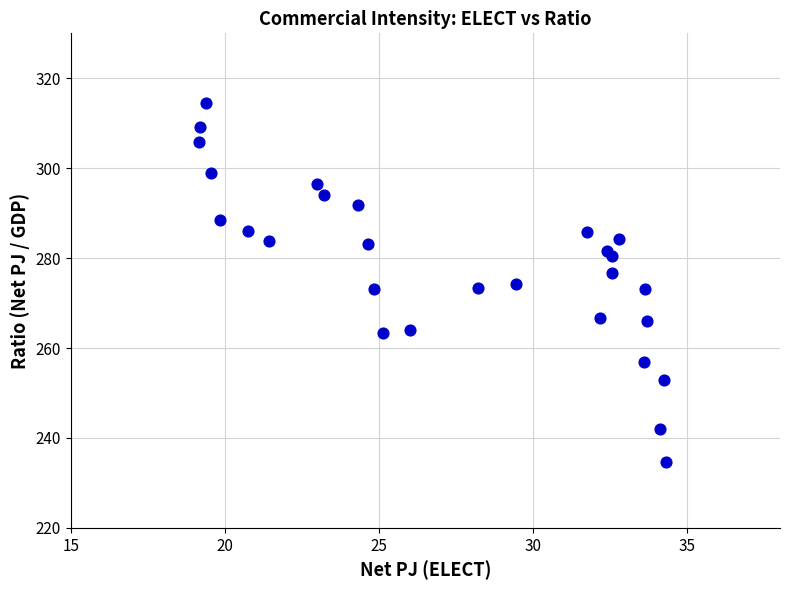

What is the range of X values (max minus min)?

15.1